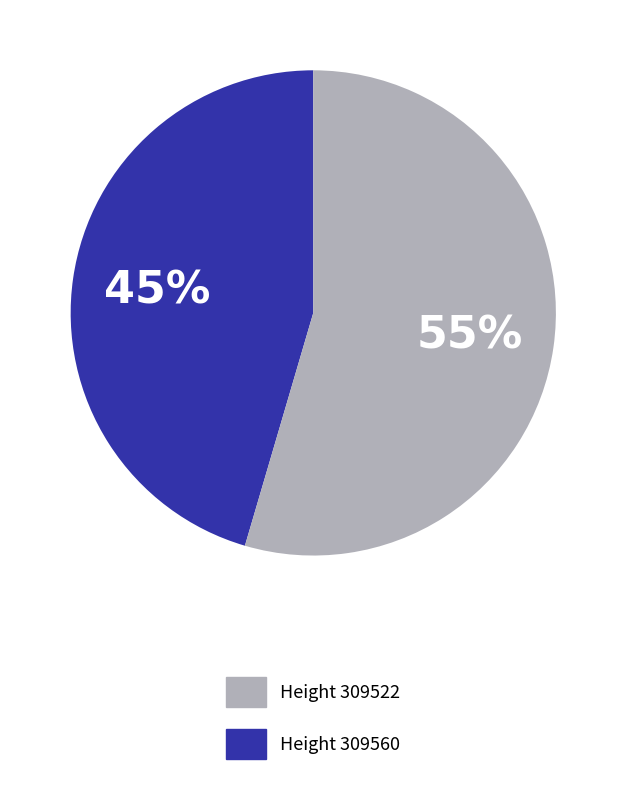

Is there a majority slice in this chart?

Yes